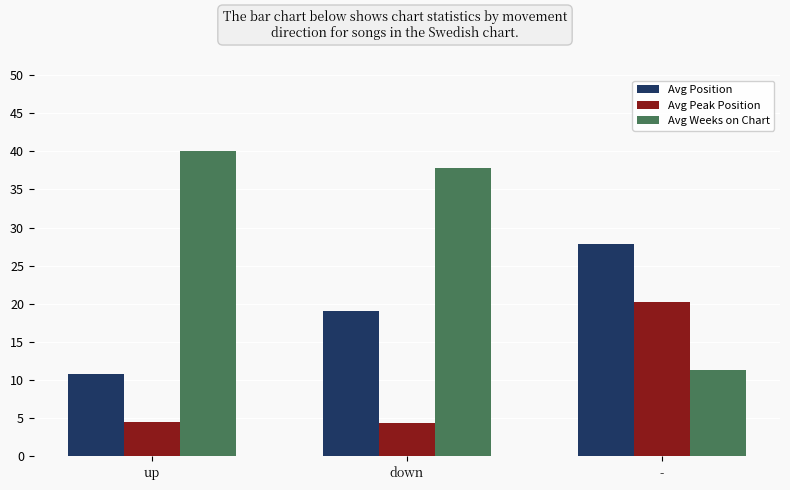

Is it true that Avg Weeks on Chart equals 11.4 at -?

True